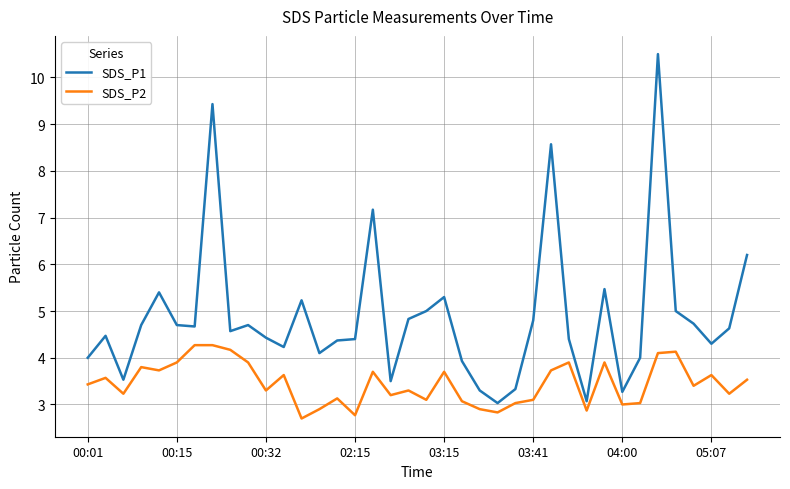

What is the difference between the maximum and minimum values in the SDS_P2 series?

1.6